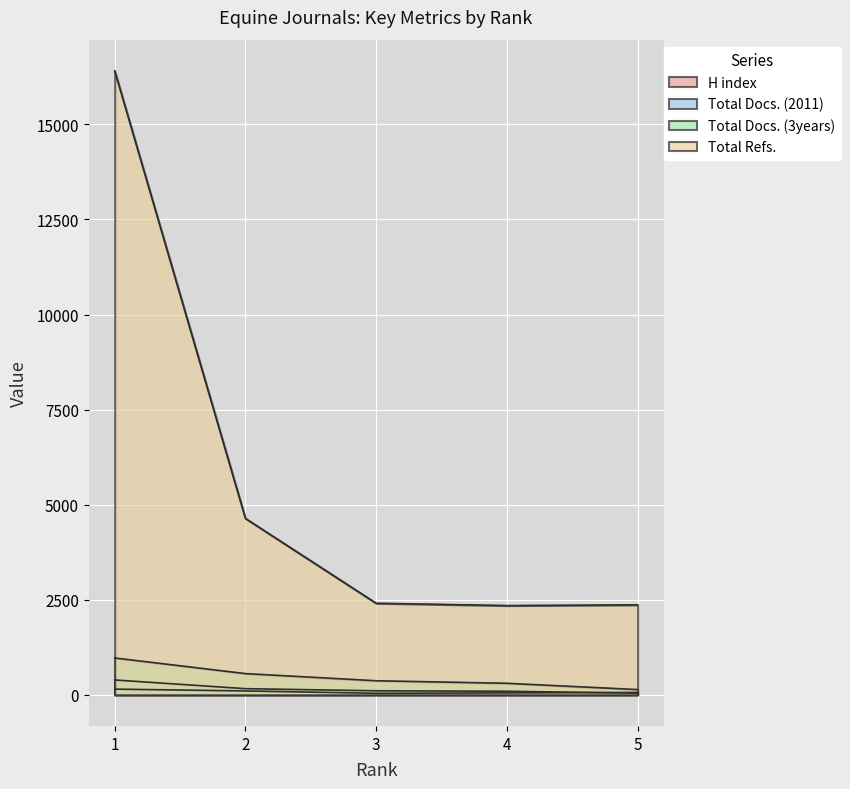

How many lines are shown in the chart?

4